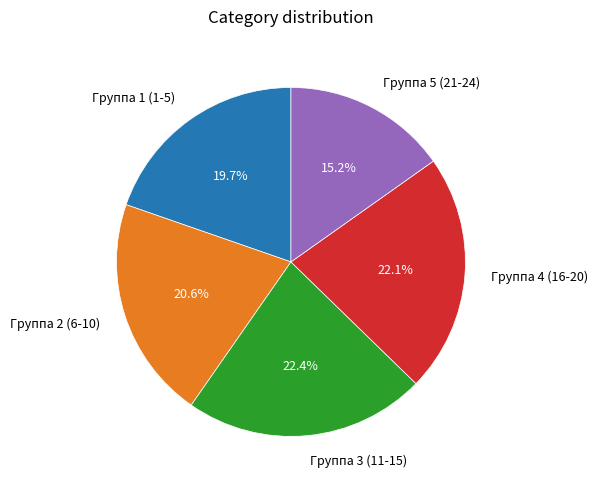

Does Группа 1 (1-5) account for over 50% of the chart?

No